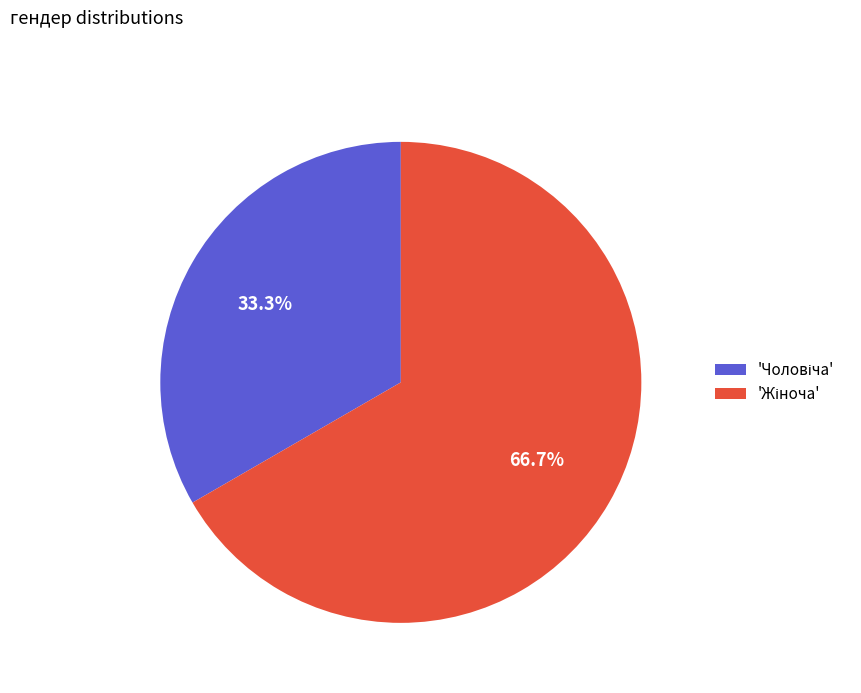

Is there a majority slice in this chart?

Yes